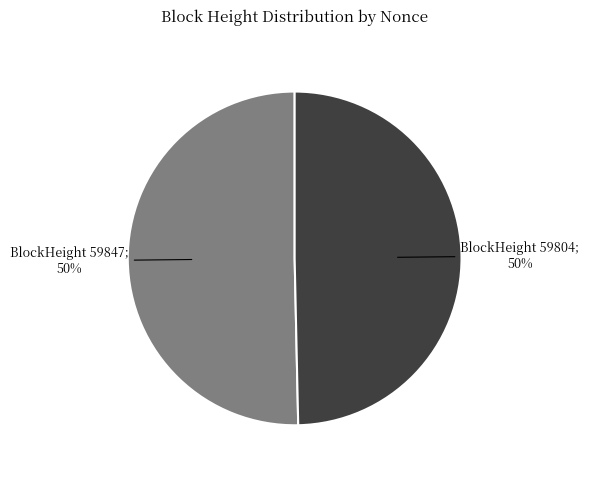

To the nearest percent, what is the average slice percentage?

50%